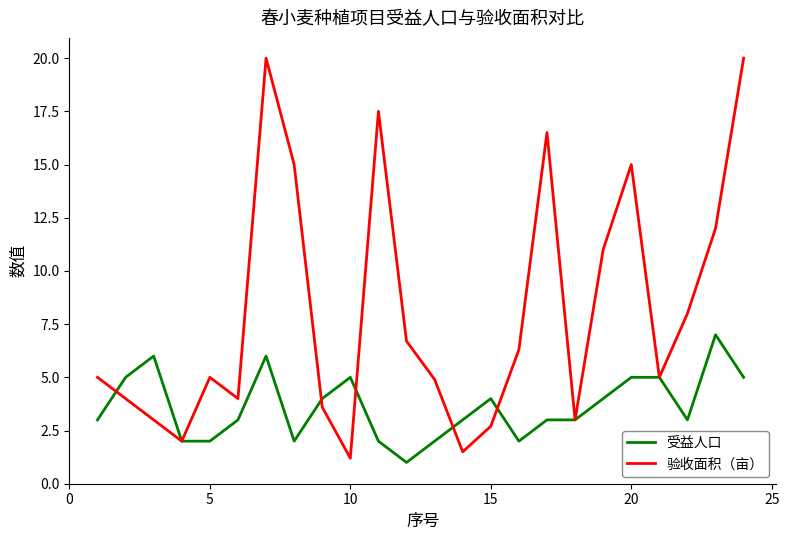

List the series in order of their overall mean, highest first.

验收面积（亩）, 受益人口